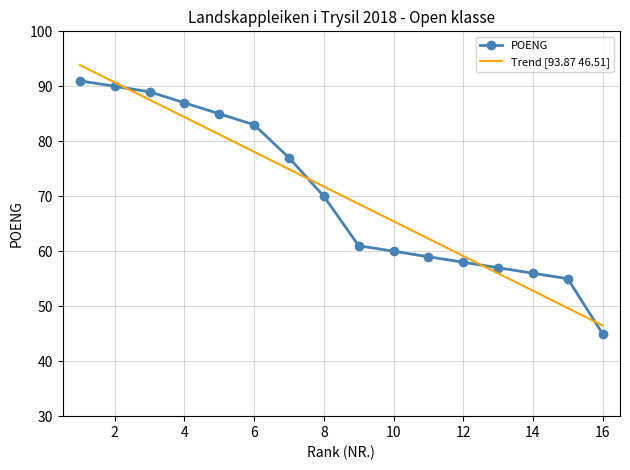

What is the change in value from 1 to 7?

-14